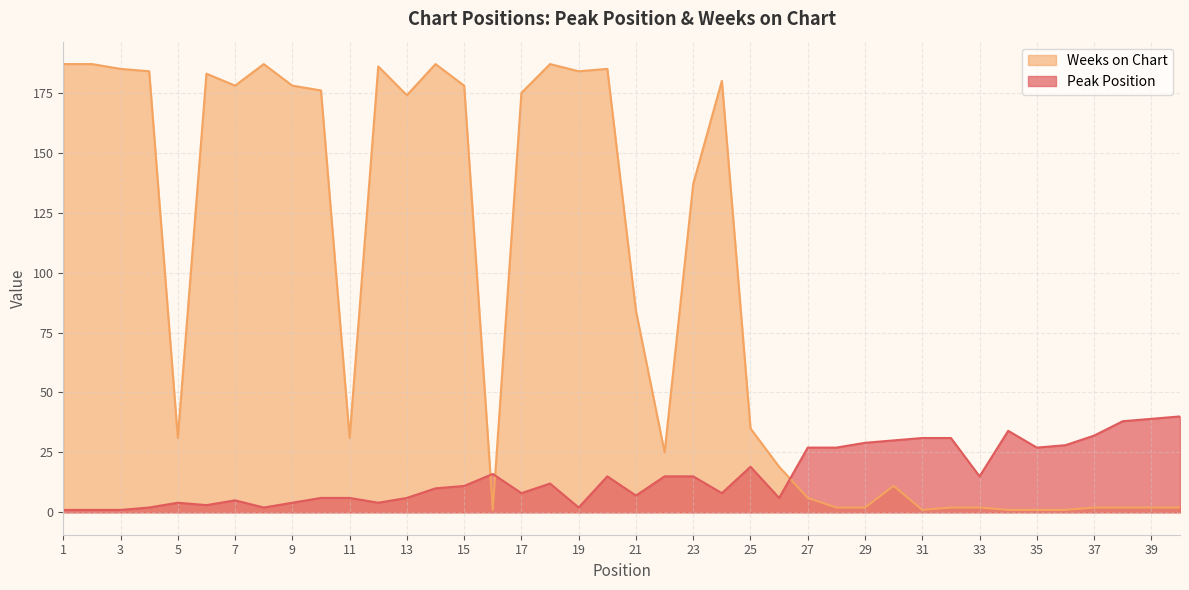

How many interior local valleys does the Peak Position series have?

10